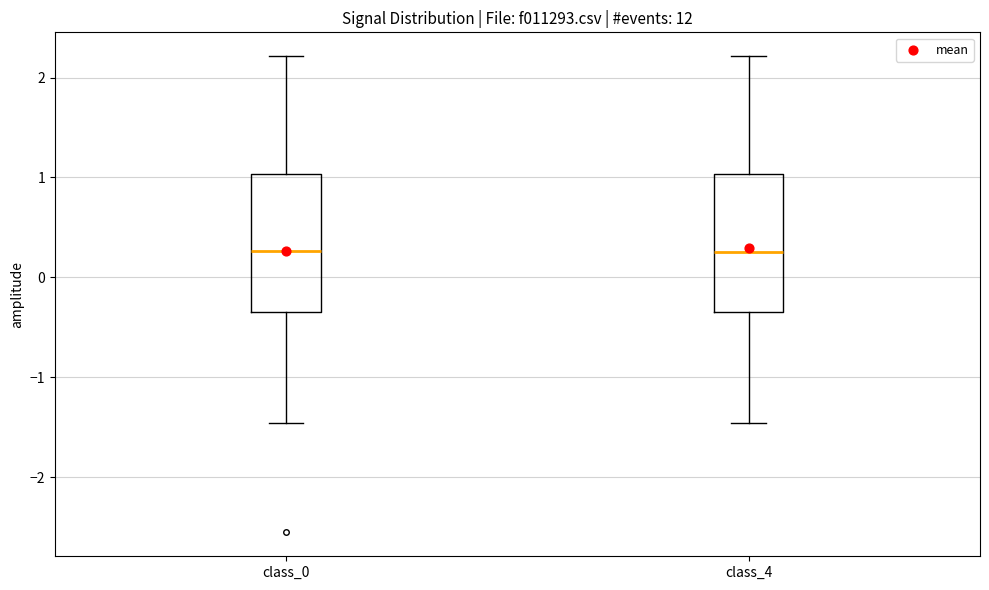

Reading left to right, transcribe this box plot: for each box, give where its median line is, the range the box spans, and where its two whiskers end, as read against the y-axis. The values are not printed on the chart, so give them approximately, as read against the axis.

class_0: median 0.3, box -0.3 to 1.0, whiskers -1.5 to 2.2
class_4: median 0.2, box -0.3 to 1.0, whiskers -1.5 to 2.2